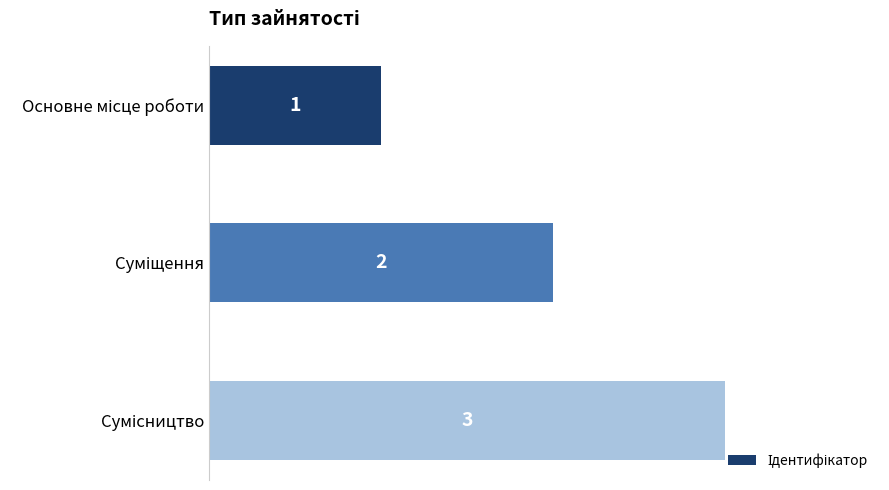

What is the sum of all values?

6